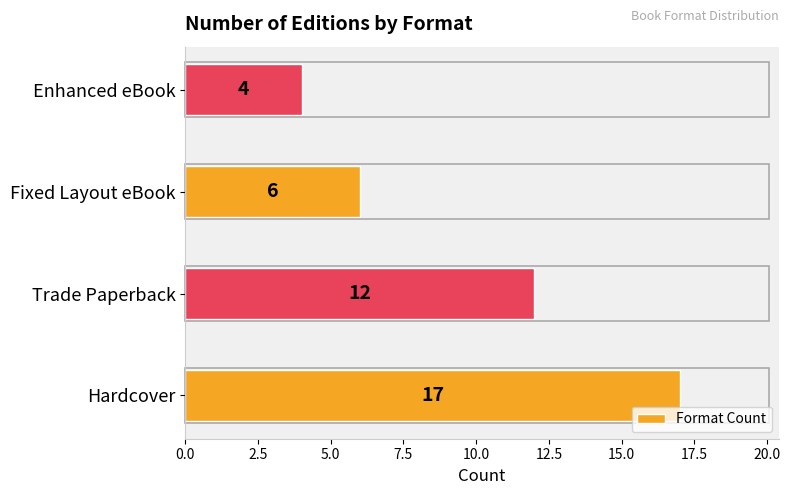

How many series are shown in this chart?

1